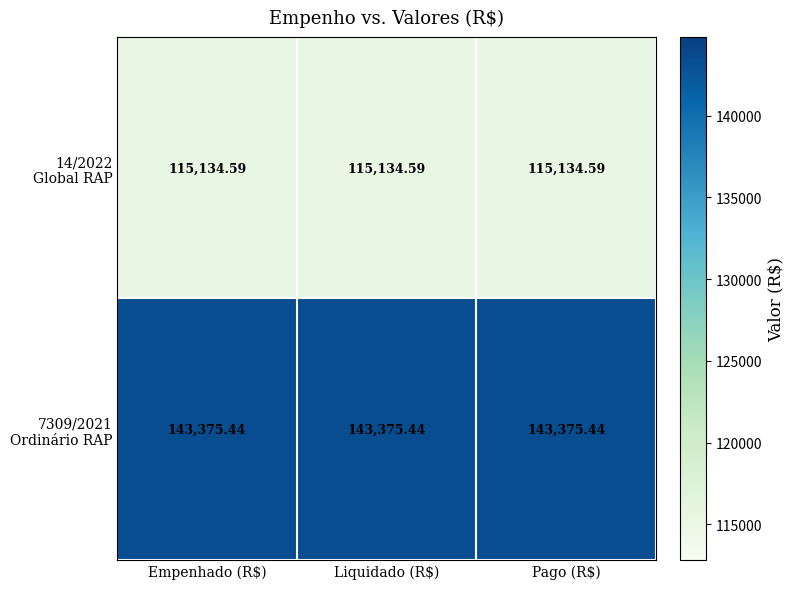

Rank the series by their maximum value, from lowest to highest.

14/2022 Global RAP, 7309/2021 Ordinário RAP